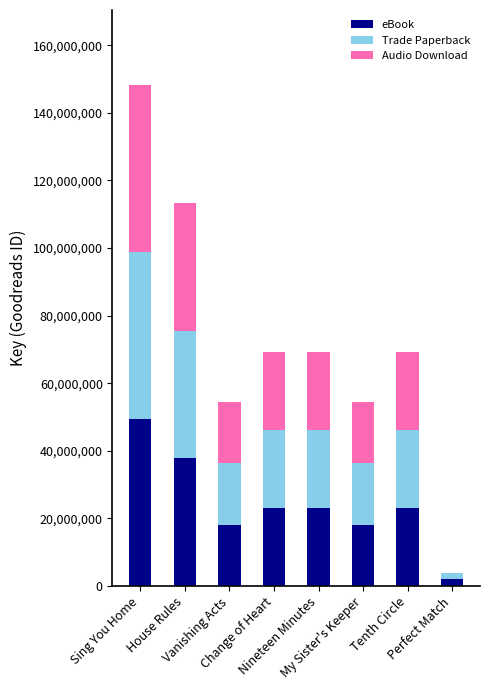

What is the highest value of the eBook series?

49396162